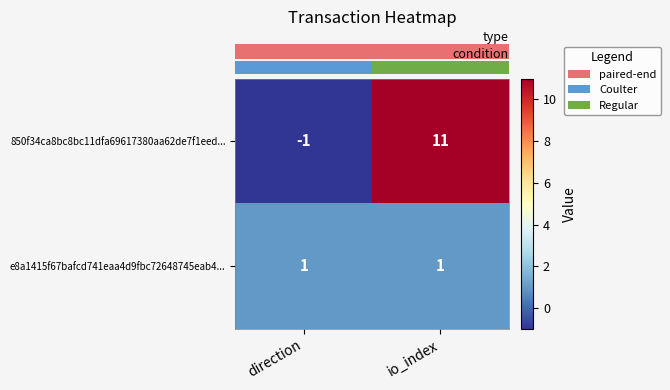

List the series in order of their peak value, highest first.

850f34ca8bc8bc11dfa69617380aa62de7f1eed..., e8a1415f67bafcd741eaa4d9fbc72648745eab4...